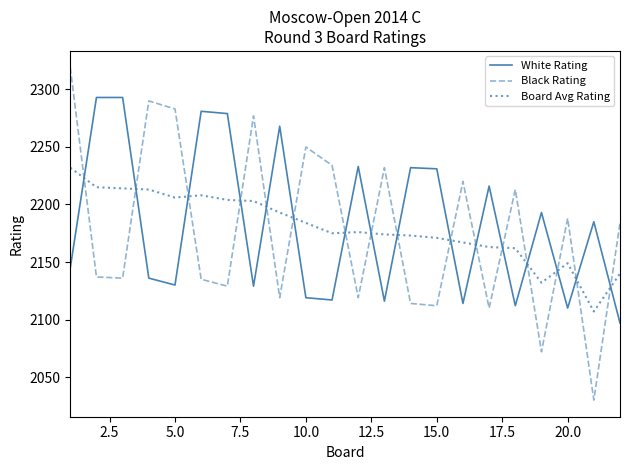

What is the difference between the maximum and minimum values in the White Rating series?

196